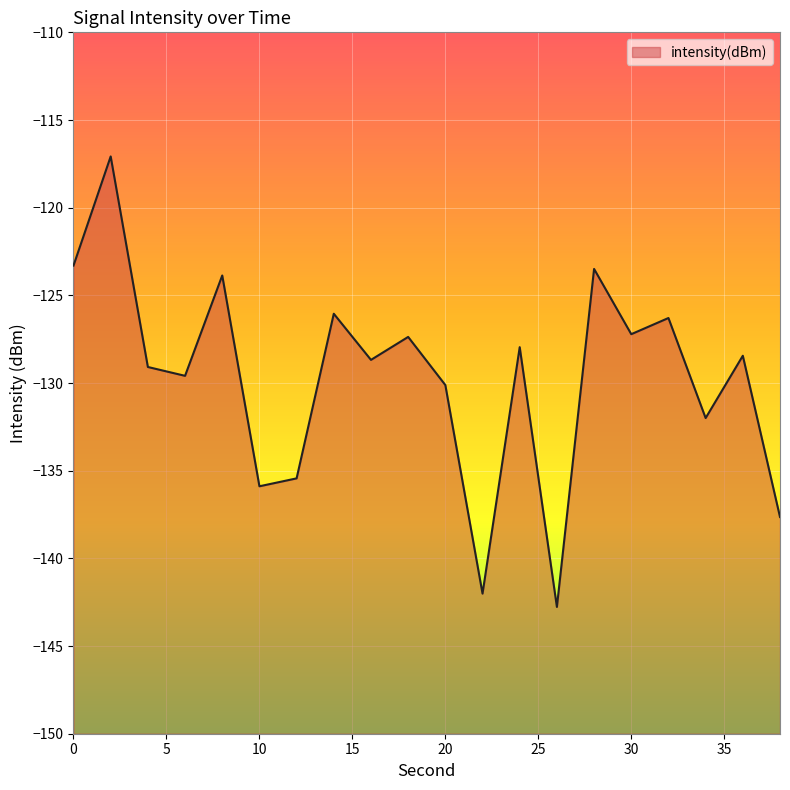

Rank the categories by value from highest to lowest.

2, 0, 28, 8, 14, 32, 30, 18, 24, 36, 16, 4, 6, 20, 34, 12, 10, 38, 22, 26